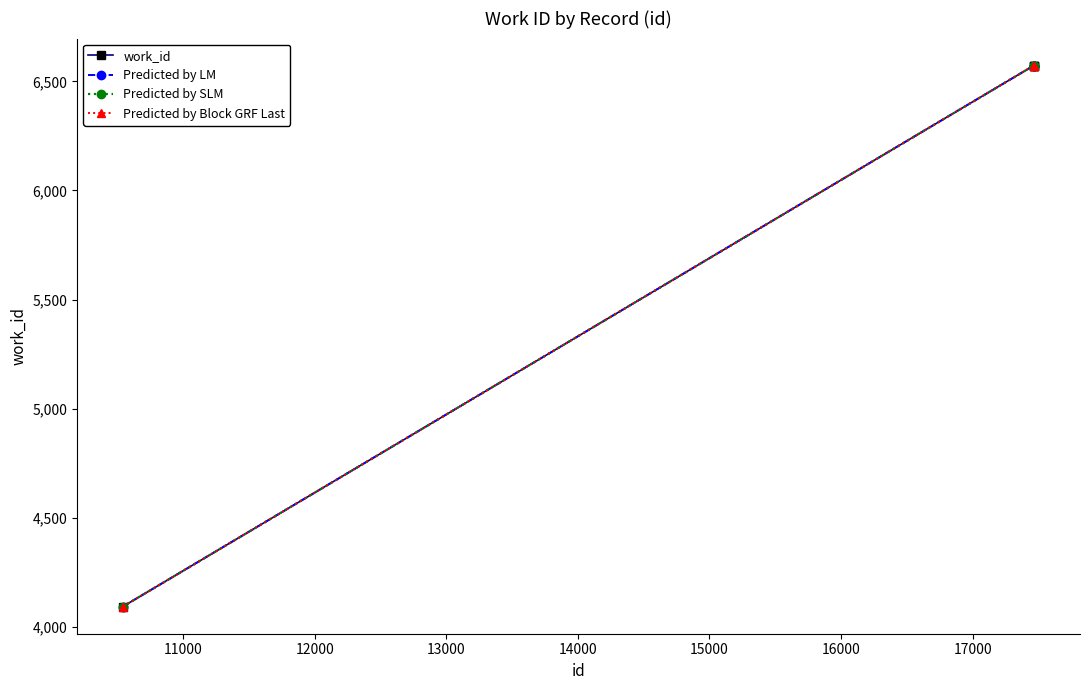

True or false: work_id and Predicted by LM intersect in this chart.

False